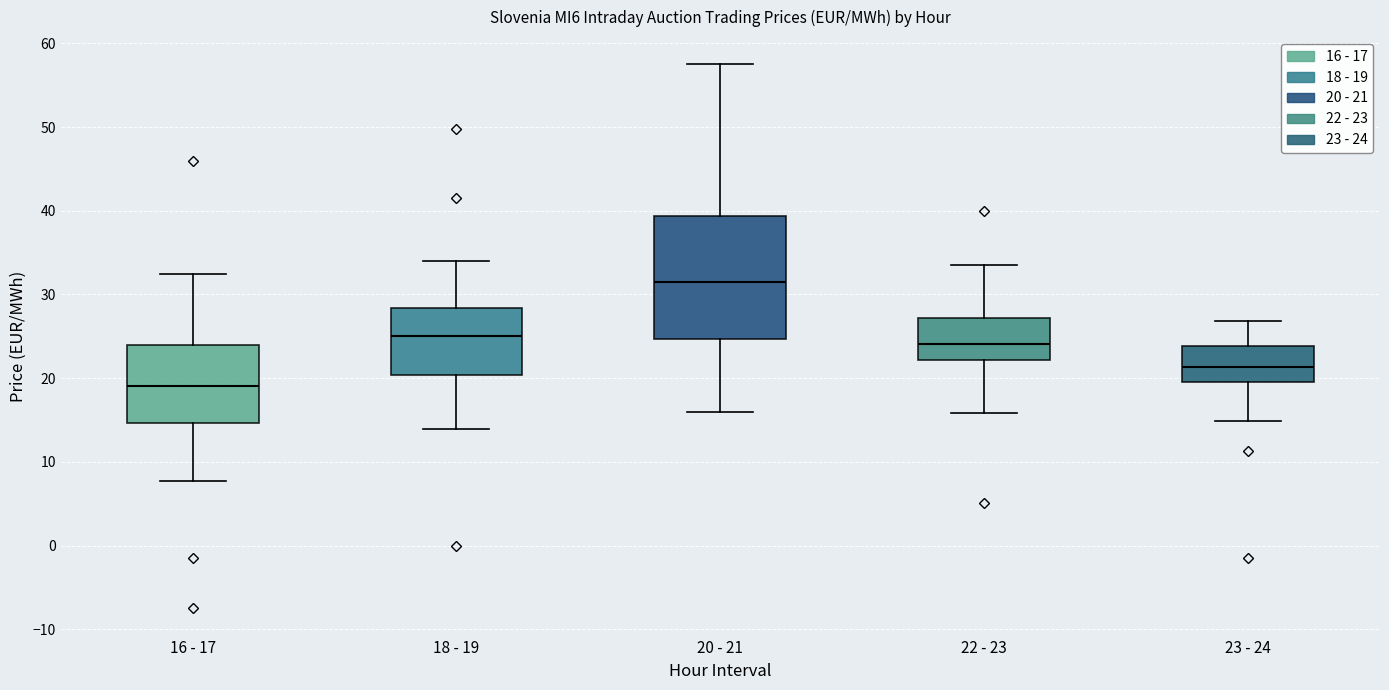

Which box has the highest median line?

20 - 21